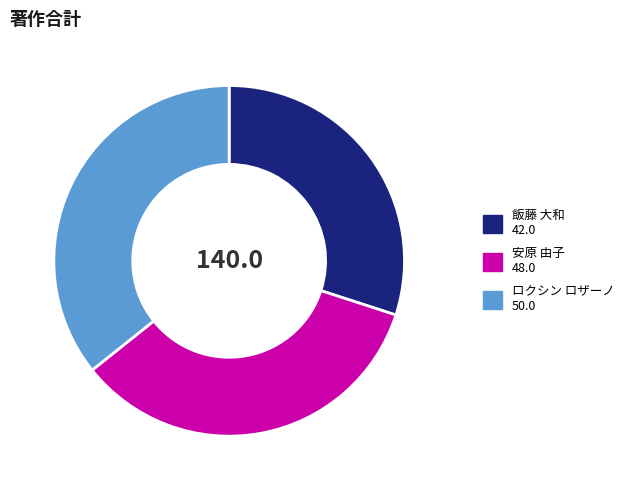

Is the sum of 安原 由子 48.0 and 飯藤 大和 42.0 greater than half?

Yes